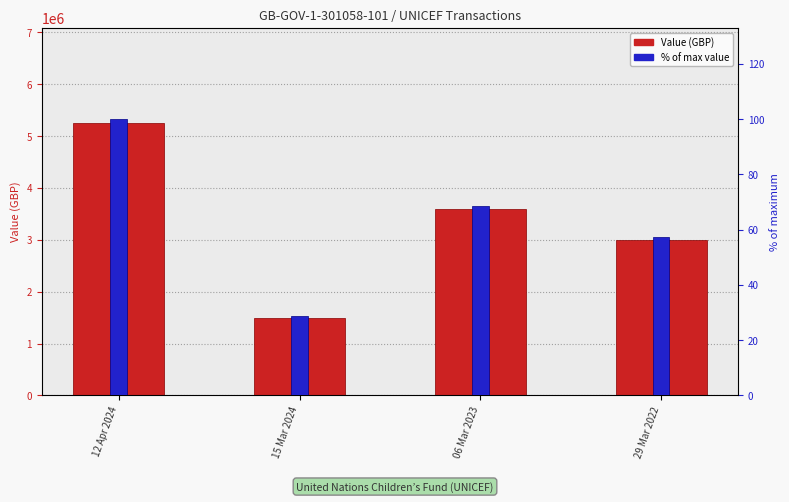

Is the value of % of max value at 29 Mar 2022 greater than the value of Value (GBP) at 12 Apr 2024?

No